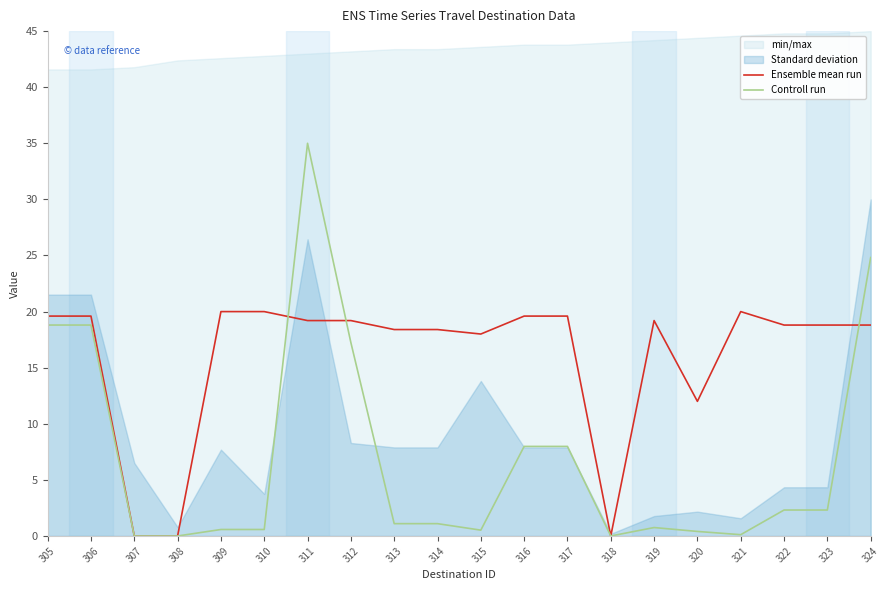

Count the number of categories in the chart.

20